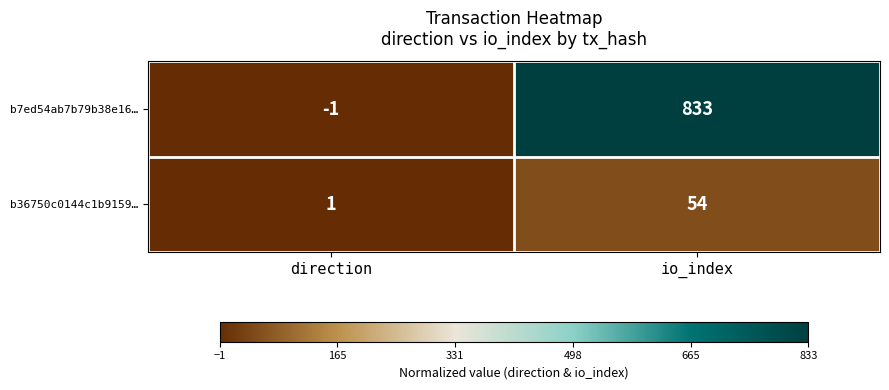

Where is b7ed54ab7b79b38e16… nearest to the value 416?

direction